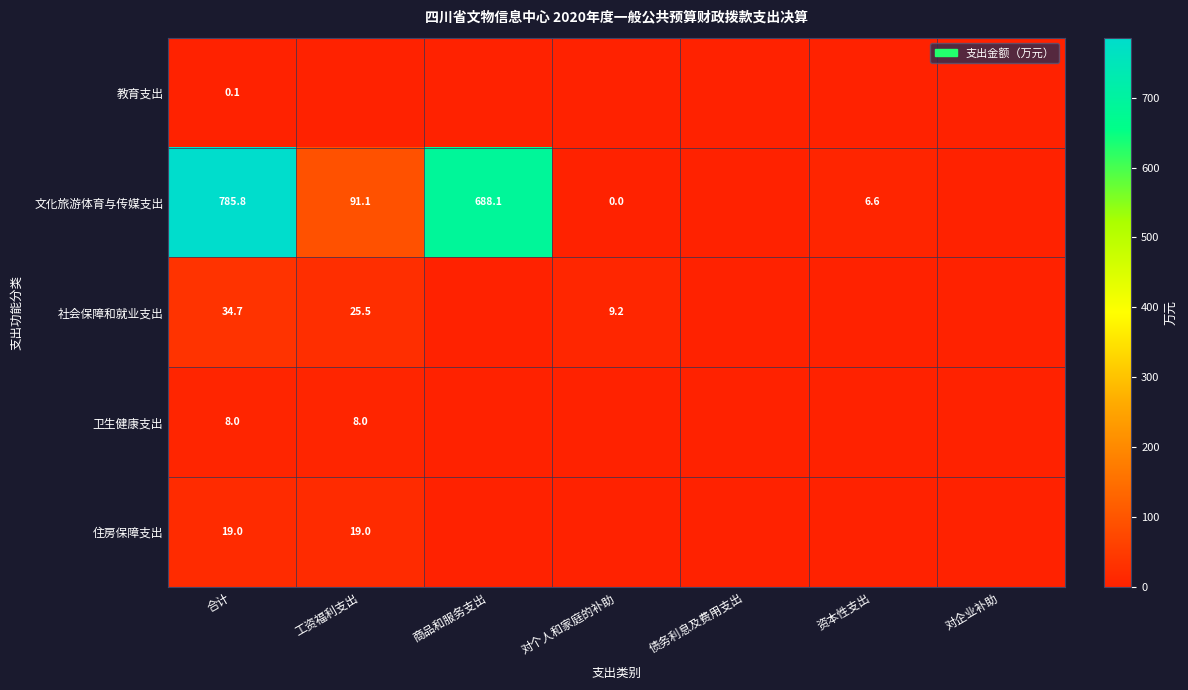

Which category has the highest value across all series?

合计